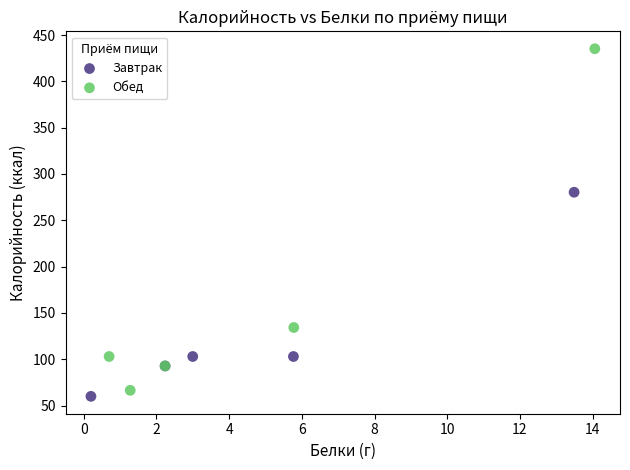

Which series contains the highest Y value?

Обед